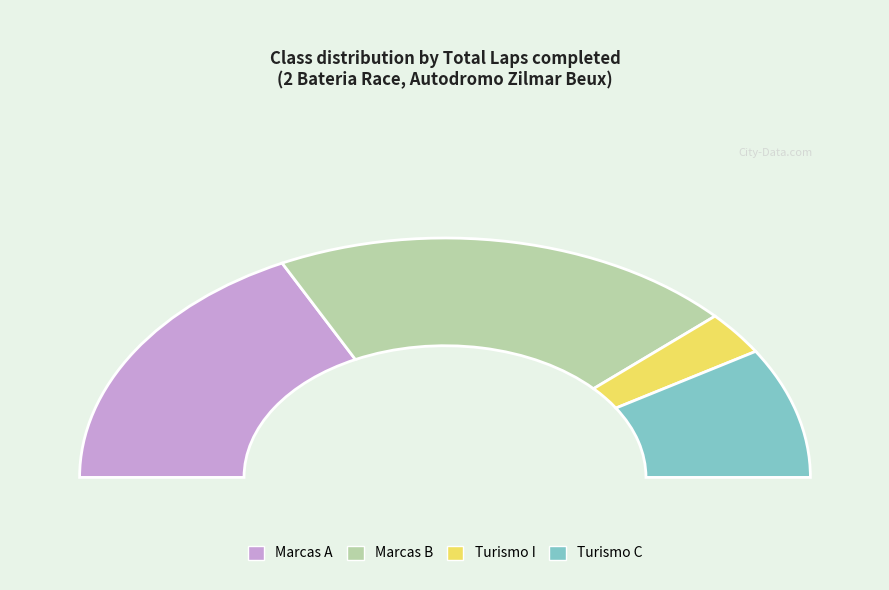

Which slice is the largest?

Marcas B